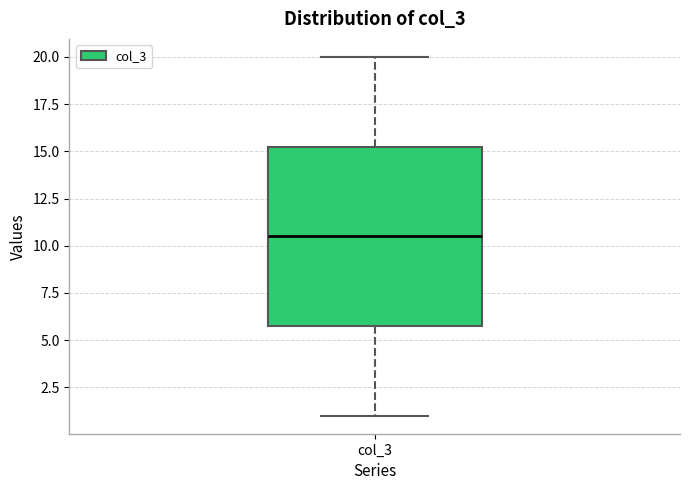

Transcribe this box plot: give where the median line is, the range the box spans, and where the two whiskers end, as read against the y-axis. The values are not printed on the chart, so give them approximately, as read against the axis.

median 10.5, box 6.0 to 15.5, whiskers 1.0 to 20.0